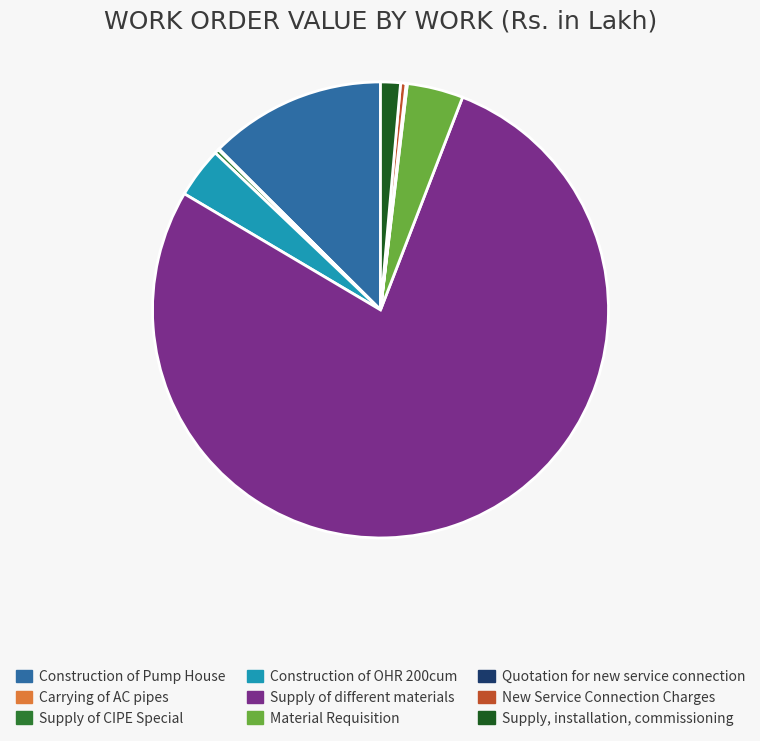

Combined, do Supply of CIPE Special and Construction of OHR 200cum account for over 50%?

No